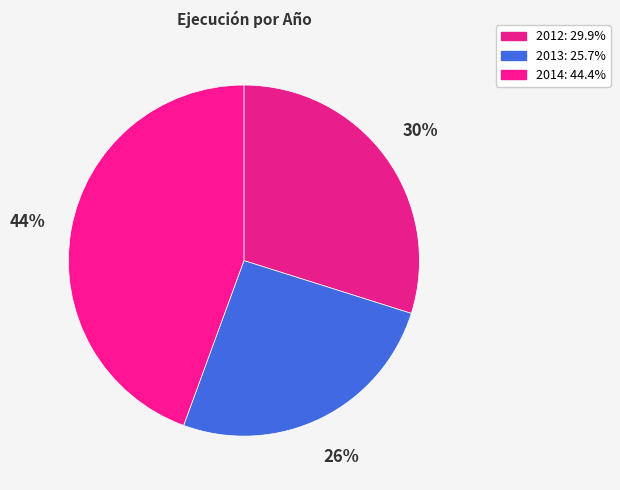

Is there a majority slice in this chart?

No